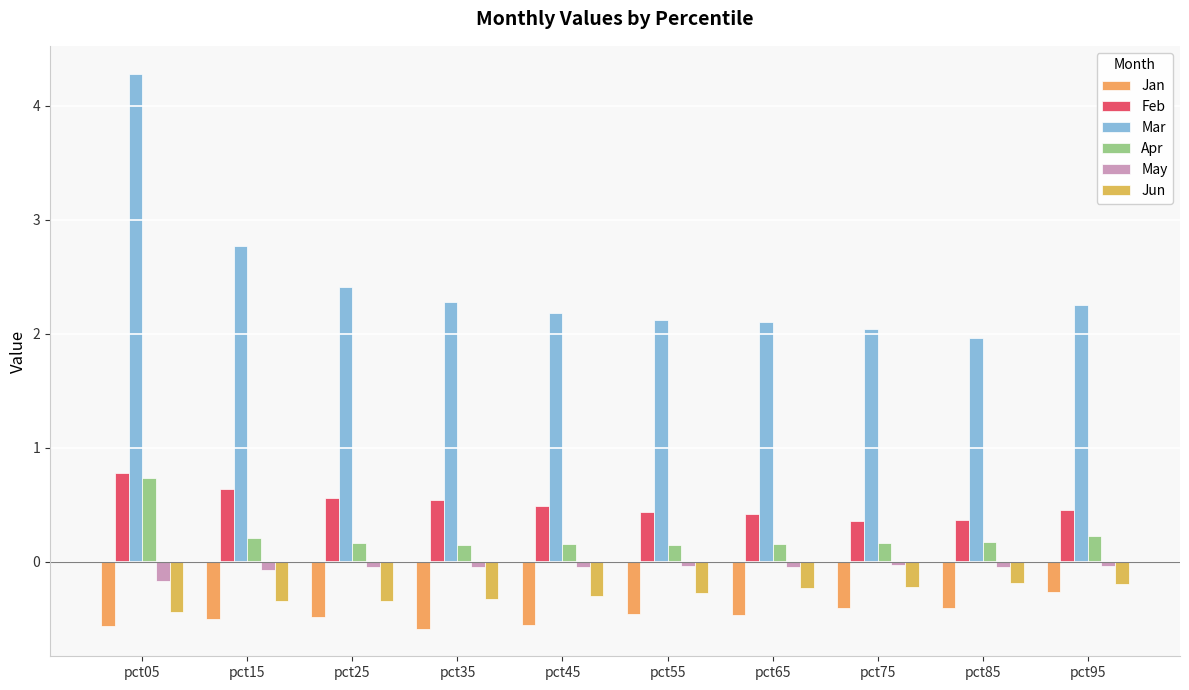

How many categories are shown in the chart?

10